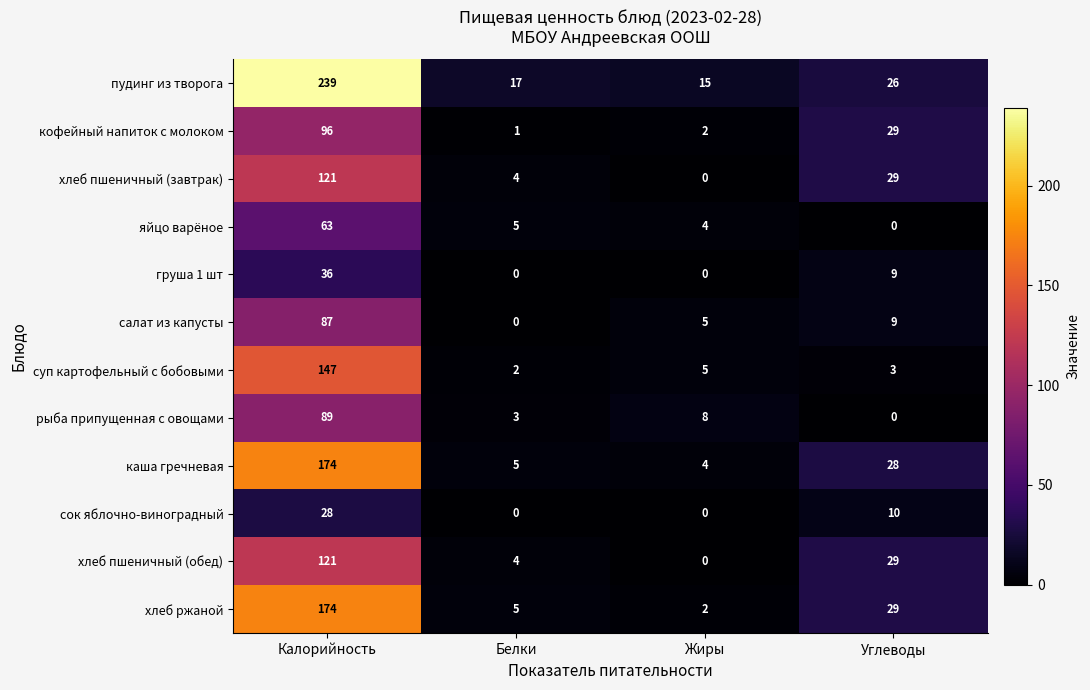

At which label is рыба припущенная с овощами closest to 44?

Жиры